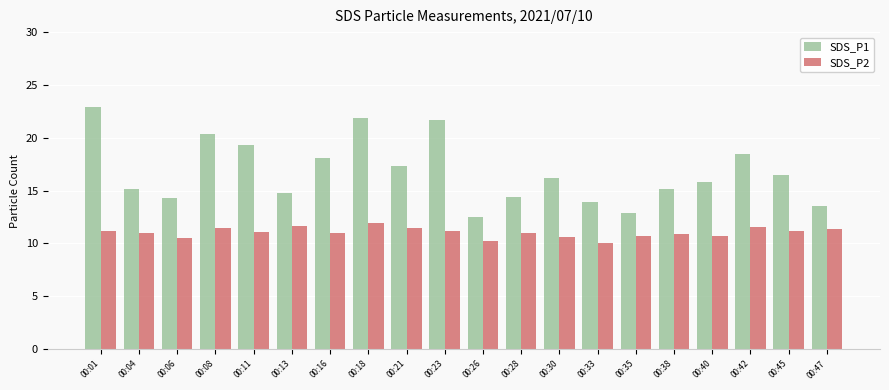

Read the SDS_P1 value at 00:08.

20.3